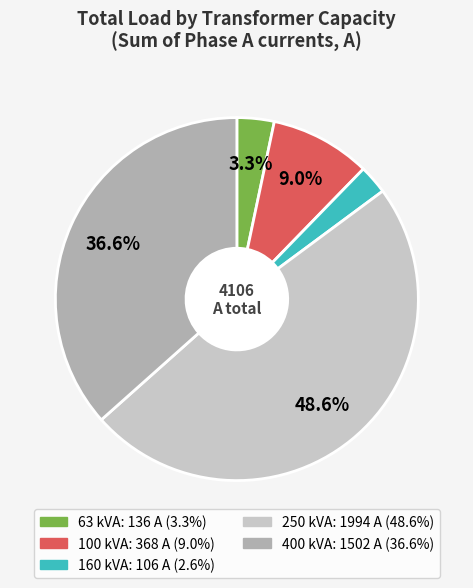

Is there any slice that represents more than half of the pie?

No